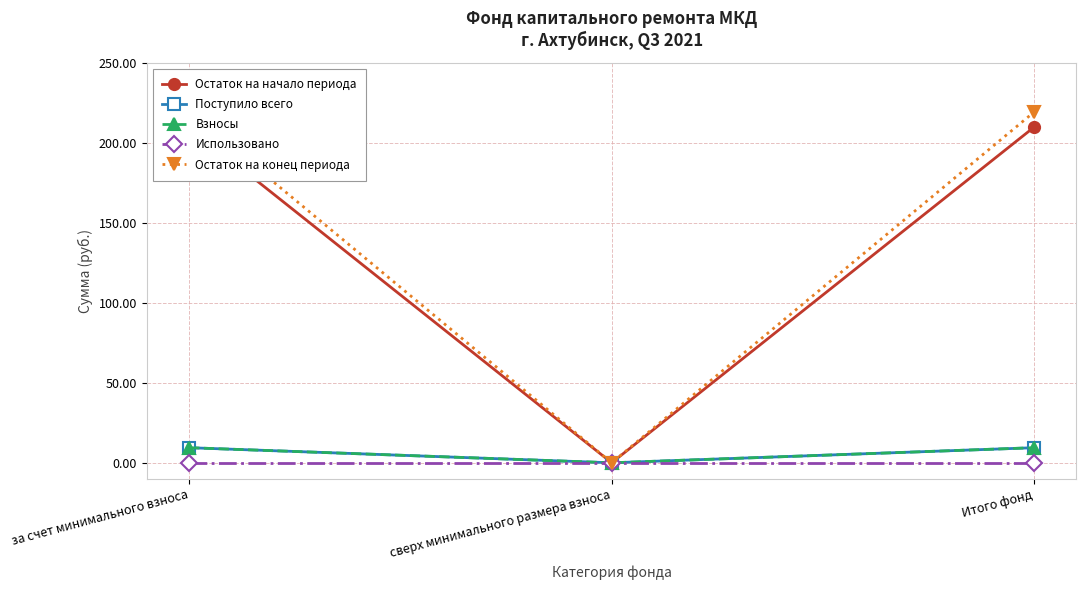

What is the label of the 3rd point from the left?

Итого фонд